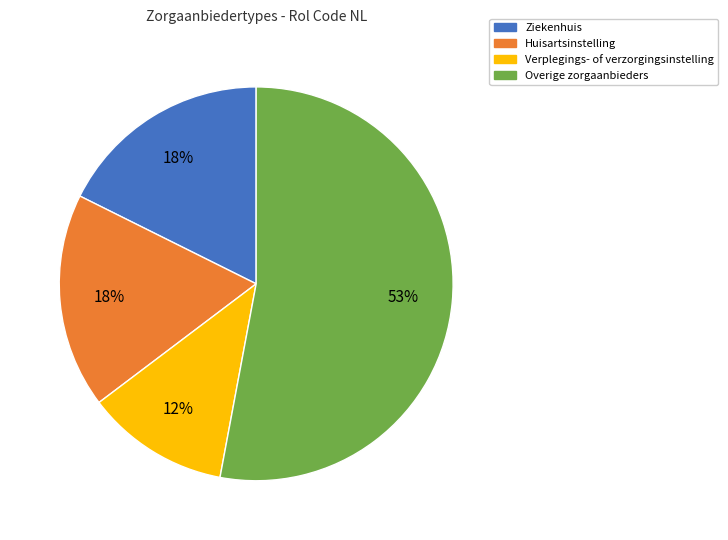

To the nearest percent, what is the difference between the largest and smallest slice percentages?

41%